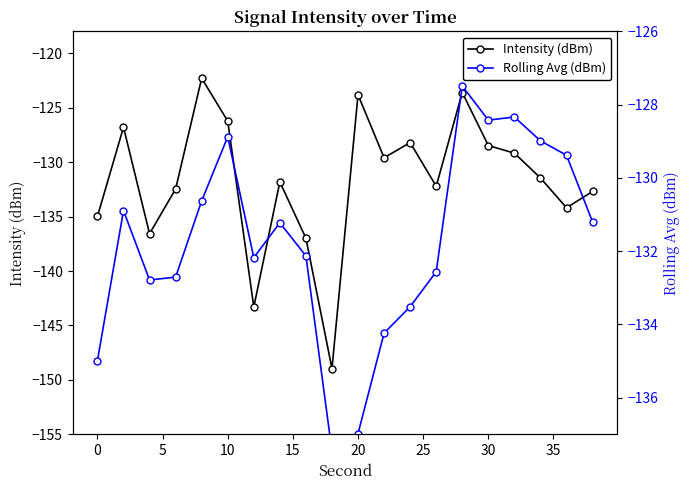

What is the lowest value of the Intensity (dBm) series?

-149.0